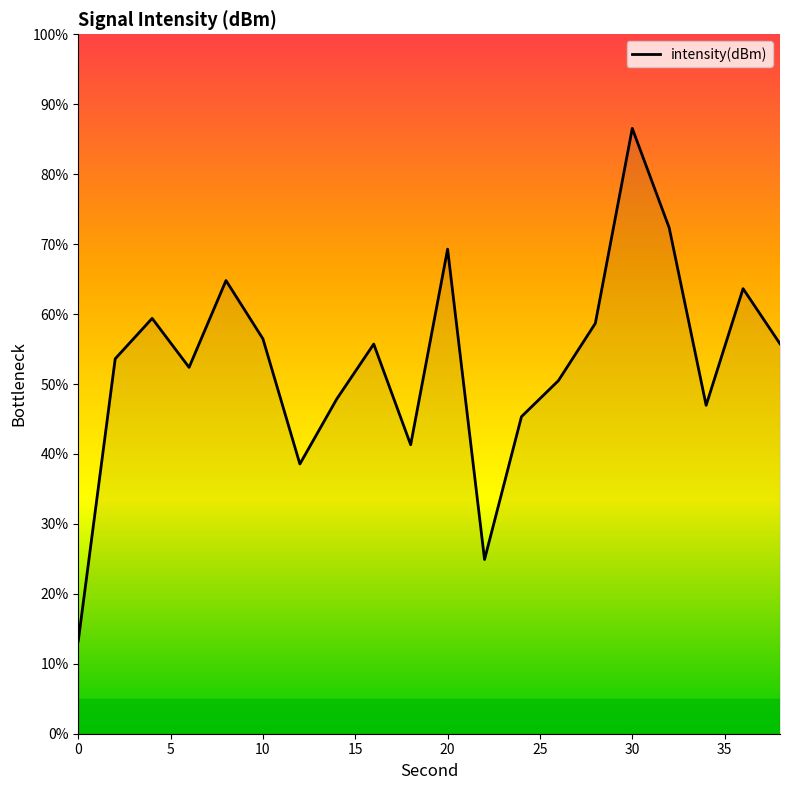

What is the difference between the maximum and minimum values?

73.3